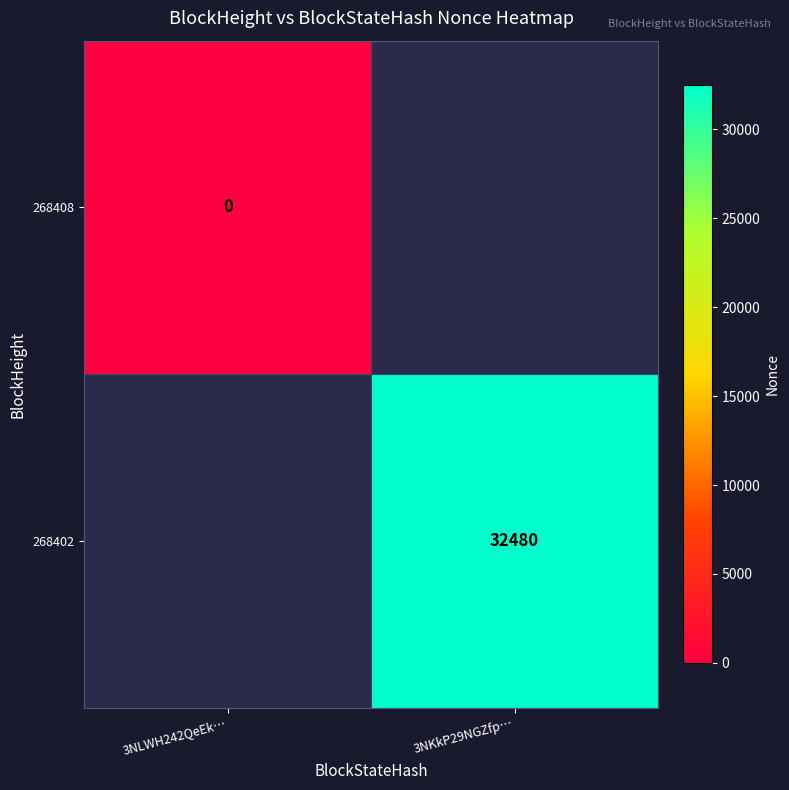

At how many categories does at least one series exceed 3041?

1